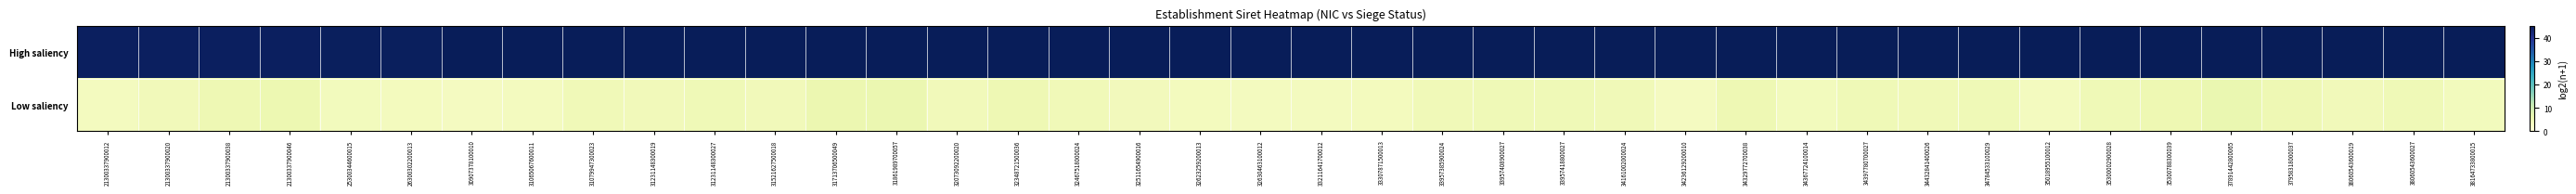

Reading left to right, transcribe all the data shown in this chart.

High saliency: 21300337900012=44.3	21300337900020=44.3	21300337900038=44.3	21300337900046=44.3	25300344600015=44.5	26300302200013=44.6	30907378100010=44.8	31065067600011=44.8	31079947300023=44.8	31231148300019=44.8	31231148300027=44.8	31521627500018=44.8	31713706500049=44.9	31861989700057=44.9	32073092200020=44.9	32348721500036=44.9	32467518000024=44.9	32511654900016=44.9	32623259200013=44.9	32630463100012=44.9	33211641700012=44.9	33307871500013=44.9	33957385900024=44.9	33957408900027=44.9	33957418800027=44.9	34161002000024=45.0	34236129200010=45.0	34329772700038=45.0	34367724100014=45.0	34397780700027=45.0	34432841400026=45.0	34784533100029=45.0	35018955100012=45.0	35300002900028=45.0	35300788300039=45.0	37891442800065=45.1	37958318000037=45.1	38060543600019=45.1	38060543600027=45.1	38164733800015=45.1
Low saliency: 21300337900012=3.7	21300337900020=4.4	21300337900038=5.3	21300337900046=5.6	25300344600015=4.0	26300302200013=3.8	30907378100010=3.5	31065067600011=3.6	31079947300023=4.6	31231148300019=4.3	31231148300027=4.8	31521627500018=4.2	31713706500049=5.6	31861989700057=5.9	32073092200020=4.4	32348721500036=5.2	32467518000024=4.6	32511654900016=4.1	32623259200013=3.8	32630463100012=3.7	33211641700012=3.7	33307871500013=3.8	33957385900024=4.6	33957408900027=4.8	33957418800027=4.8	34161002000024=4.6	34236129200010=3.5	34329772700038=5.3	34367724100014=3.9	34397780700027=4.8	34432841400026=4.8	34784533100029=4.9	35018955100012=3.7	35300002900028=4.9	35300788300039=5.3	37891442800065=6.0	37958318000037=5.2	38060543600019=4.3	38060543600027=4.8	38164733800015=4.0